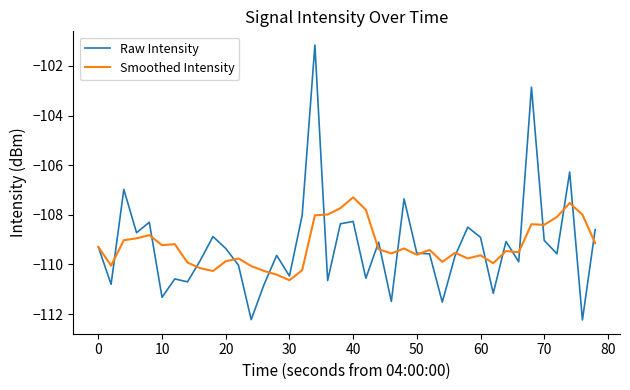

List the series in order of their peak value, lowest first.

Smoothed Intensity, Raw Intensity